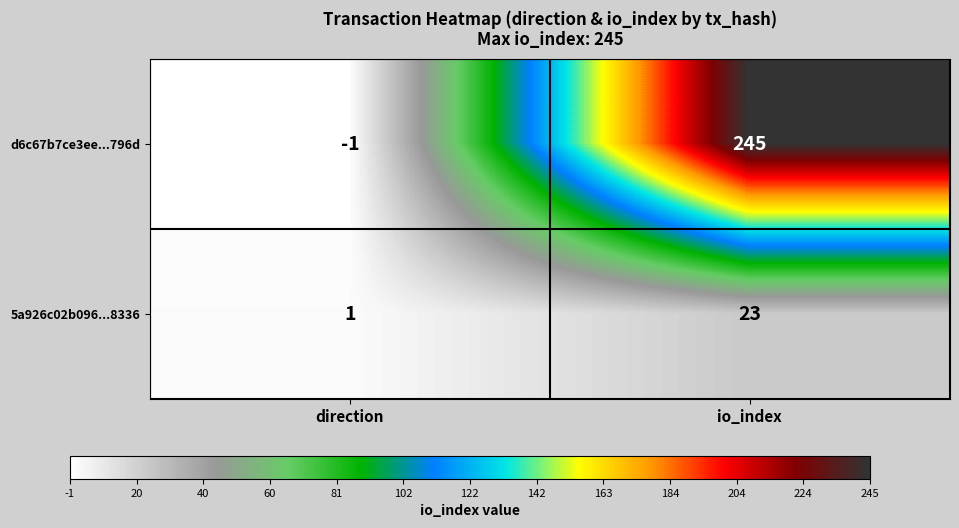

How many data points does each series have?

2